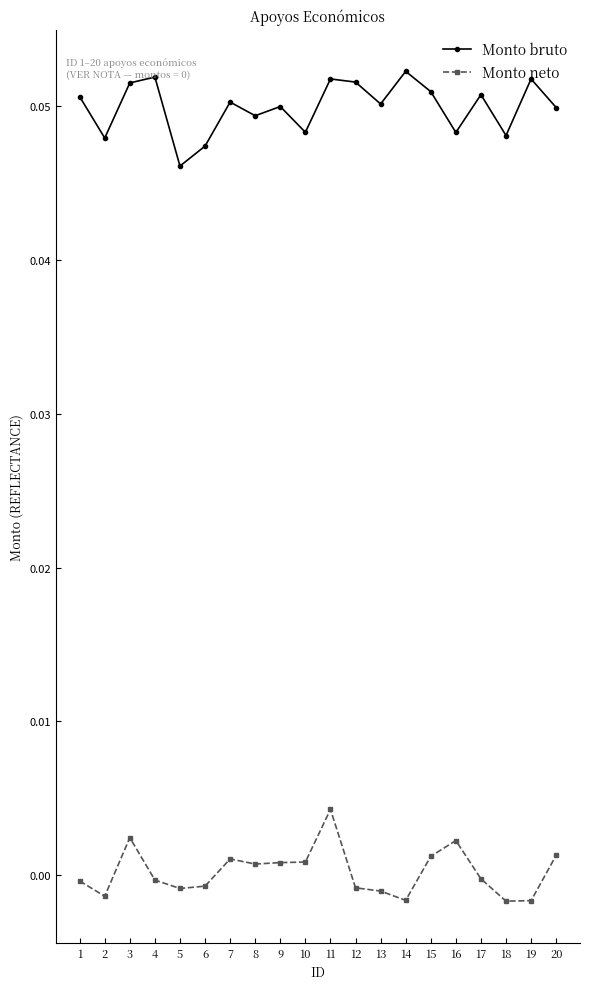

Between 4 and 18, which series saw the biggest shift?

Monto bruto